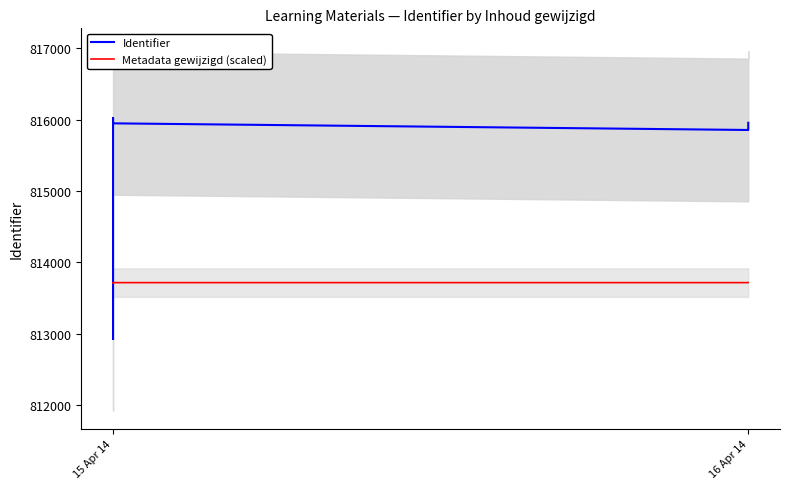

True or false: Metadata gewijzigd (scaled) has more than 1 interior local peaks.

False